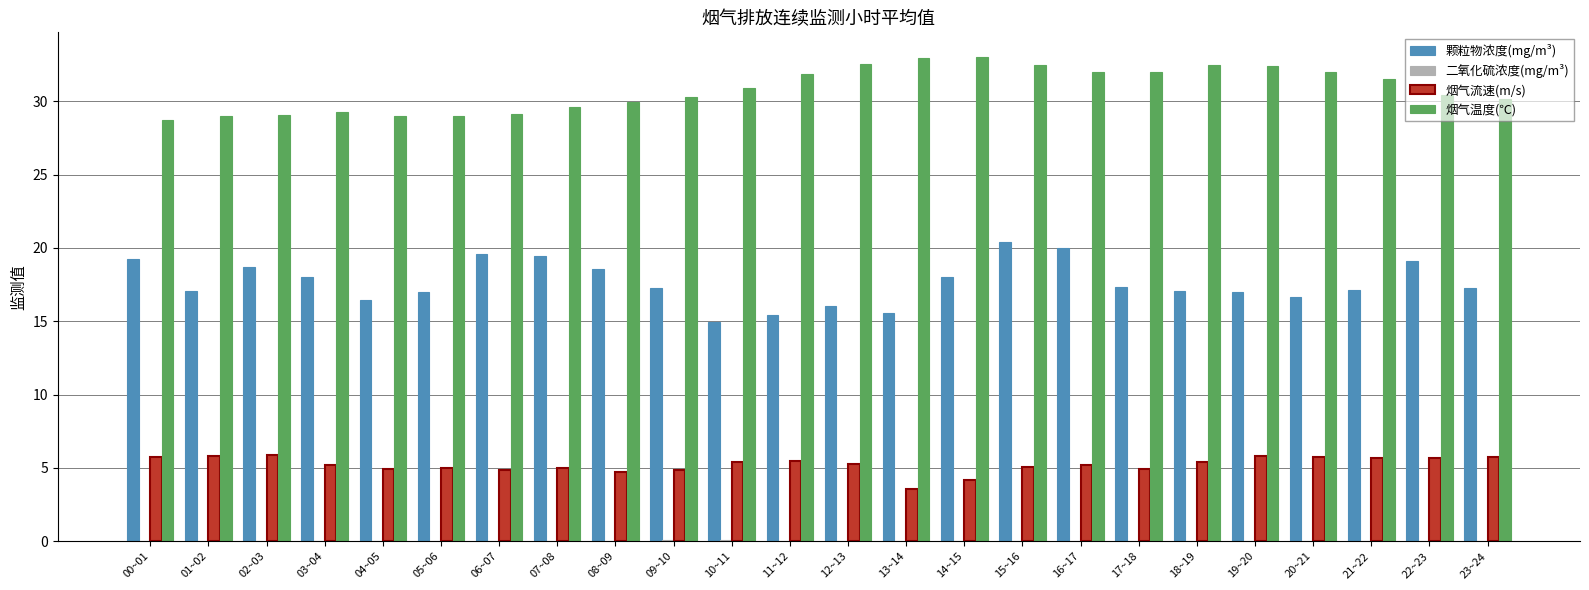

Which series has the largest total across all categories?

烟气温度(℃)